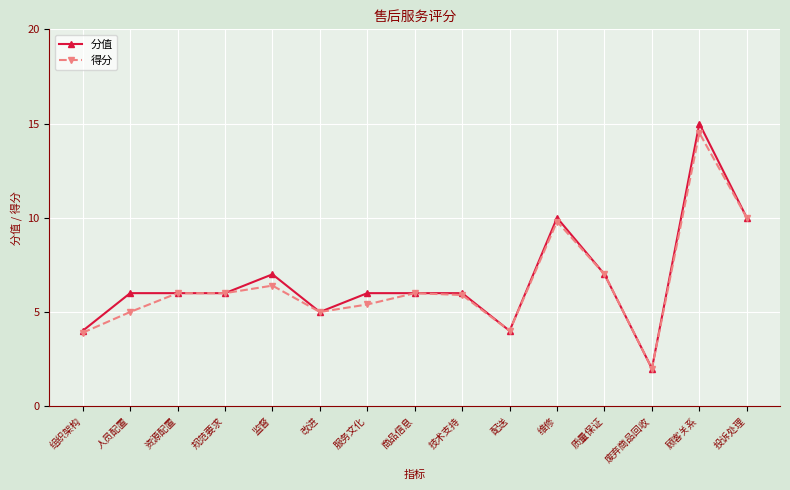

Is this an area chart (filled region under the line)?

No